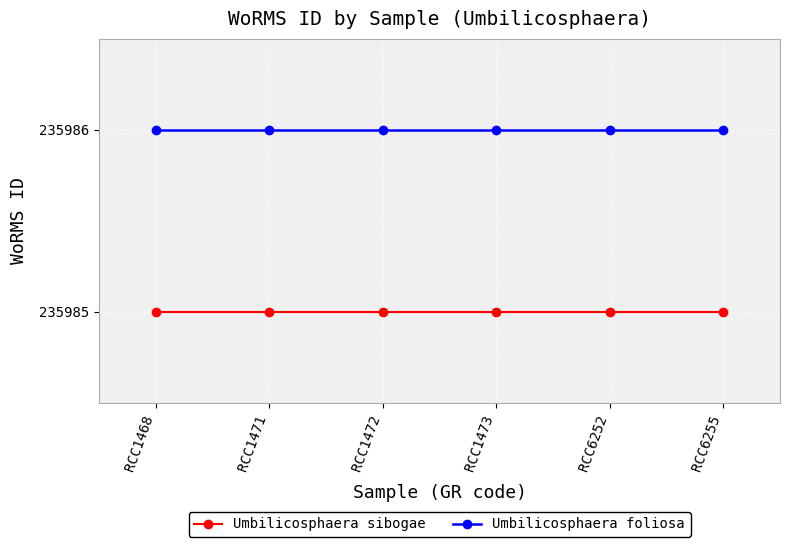

True or false: Umbilicosphaera sibogae and Umbilicosphaera foliosa cross at least once.

False